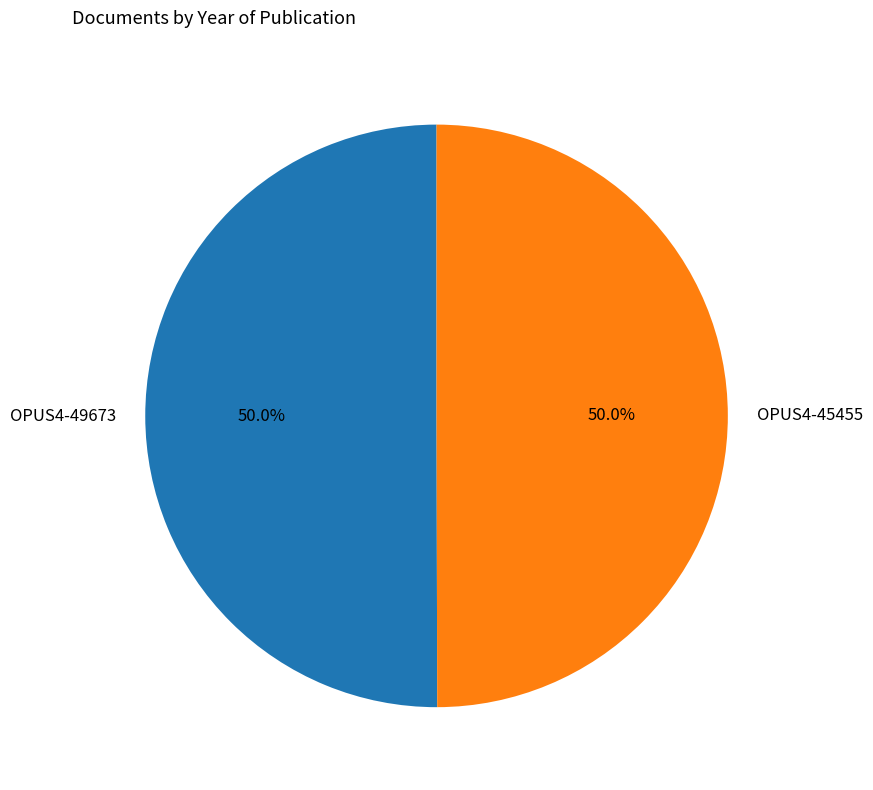

True or false: OPUS4-45455 accounts for 50% of the total.

True